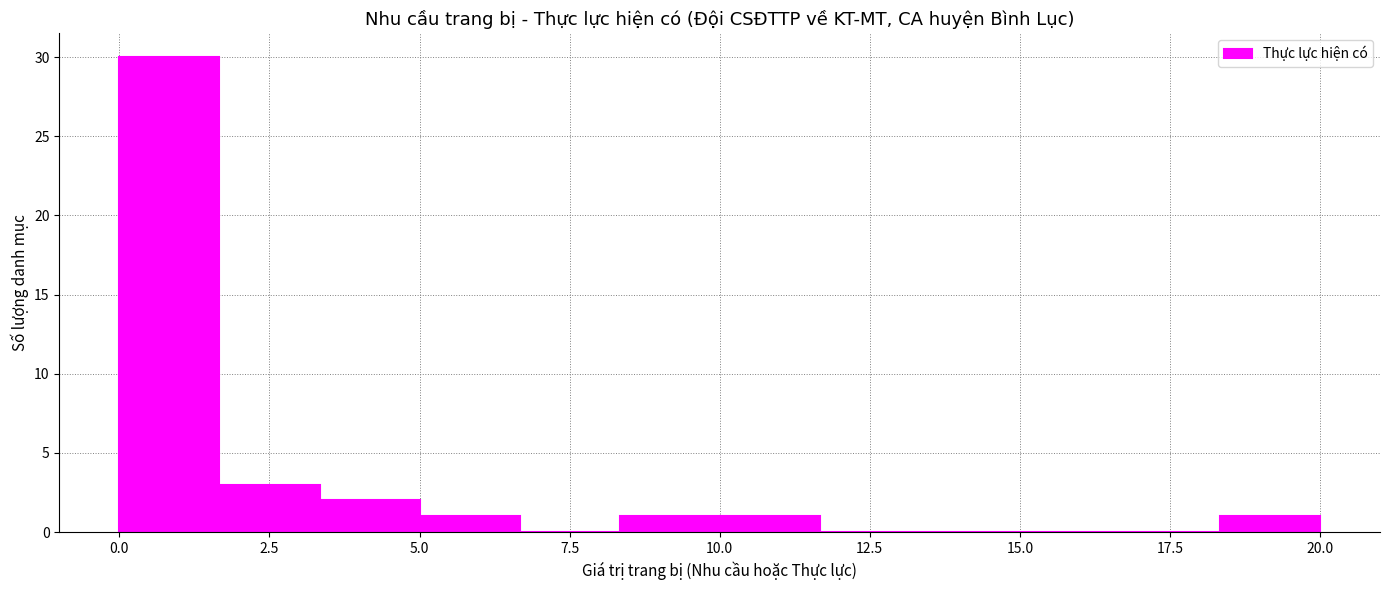

Around what value on the x-axis is the tallest bar? Give the approximate position of its centre, as read against the axis.

1.0